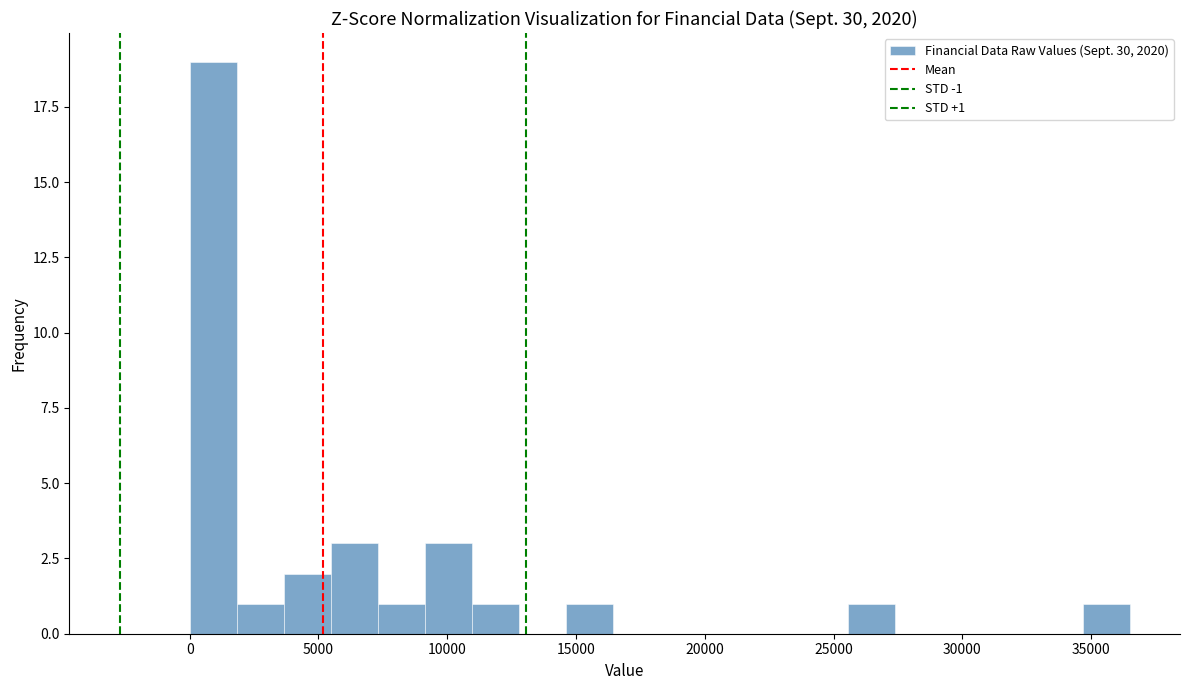

Around what value on the x-axis is the tallest bar? Give the approximate position of its centre, as read against the axis.

1000